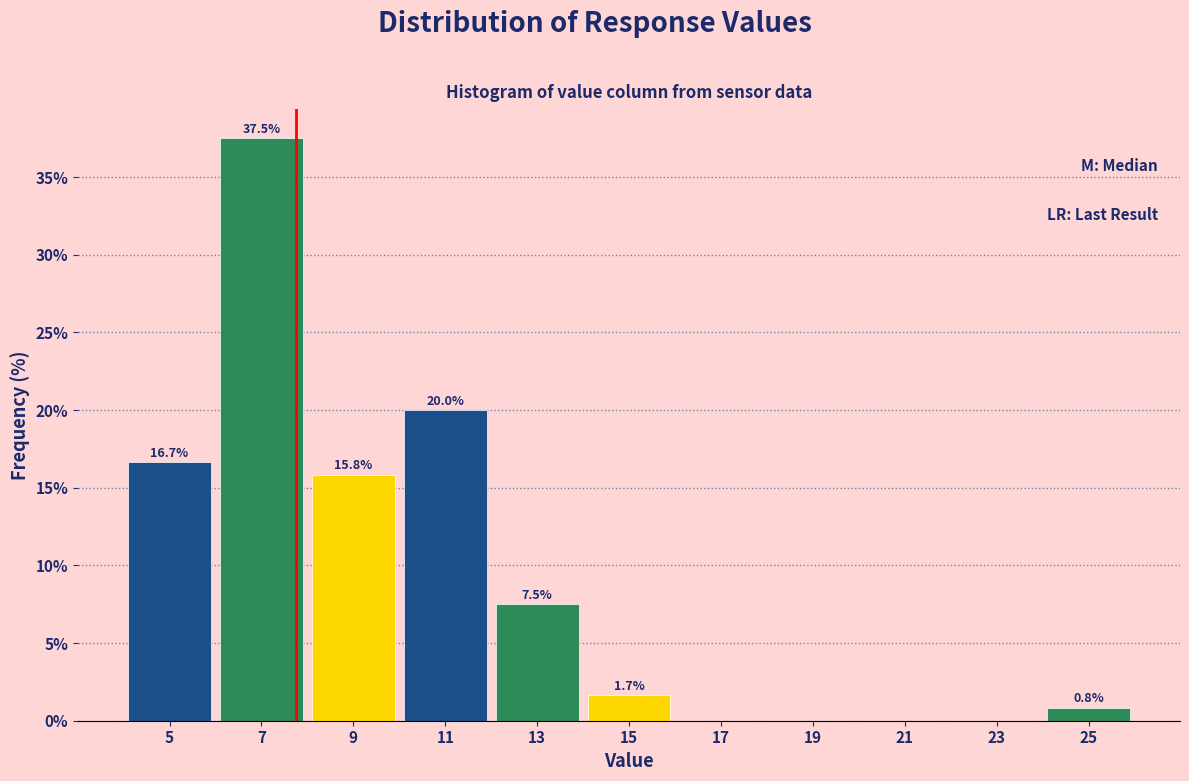

Which range on the x-axis has the tallest bar?

6 to 8